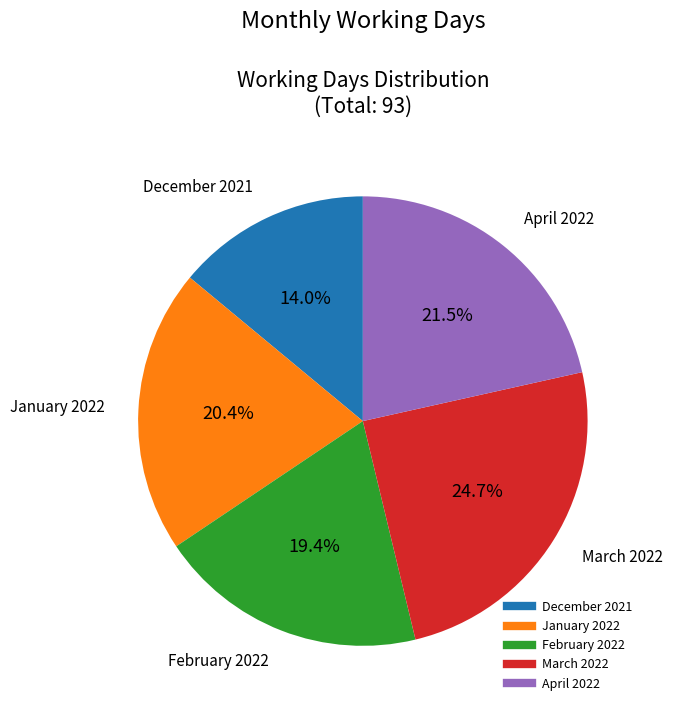

Is there a majority slice in this chart?

No